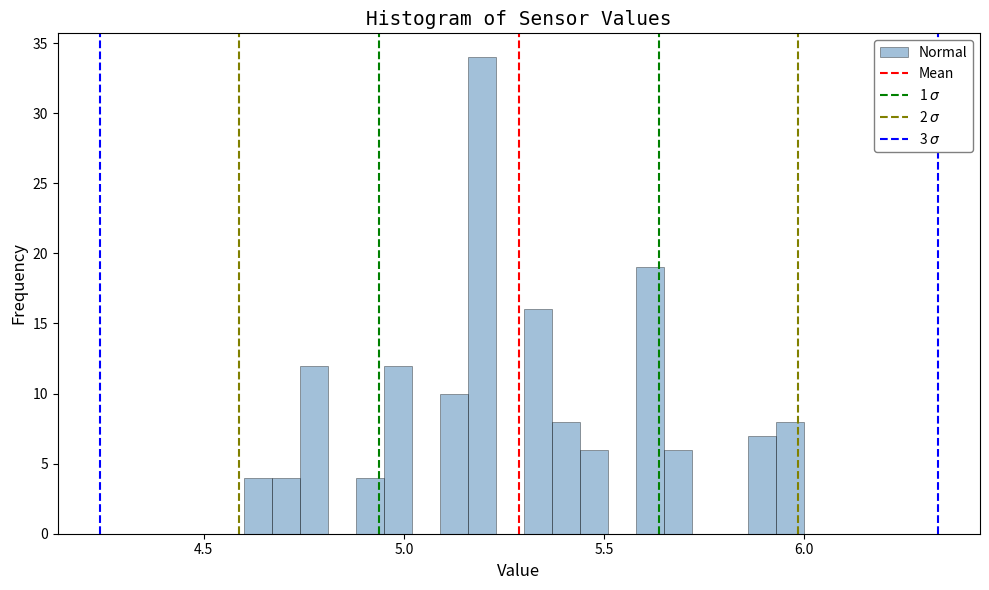

Around what value on the x-axis is the tallest bar? Give the approximate position of its centre, as read against the axis.

5.20